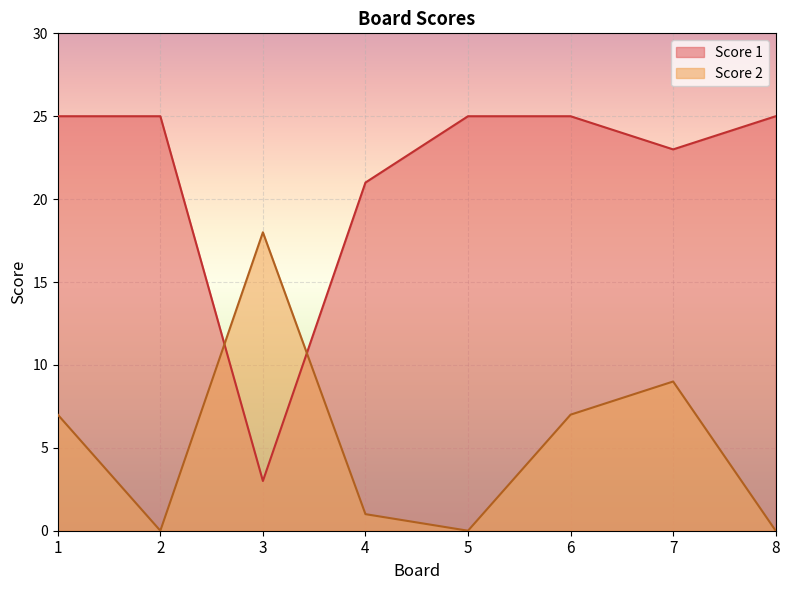

Which series has the largest range (max minus min)?

Score 1